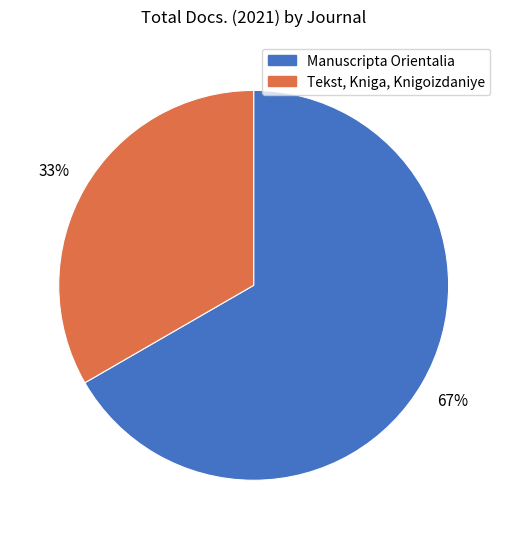

Which has a higher value, Manuscripta Orientalia or Tekst, Kniga, Knigoizdaniye?

Manuscripta Orientalia